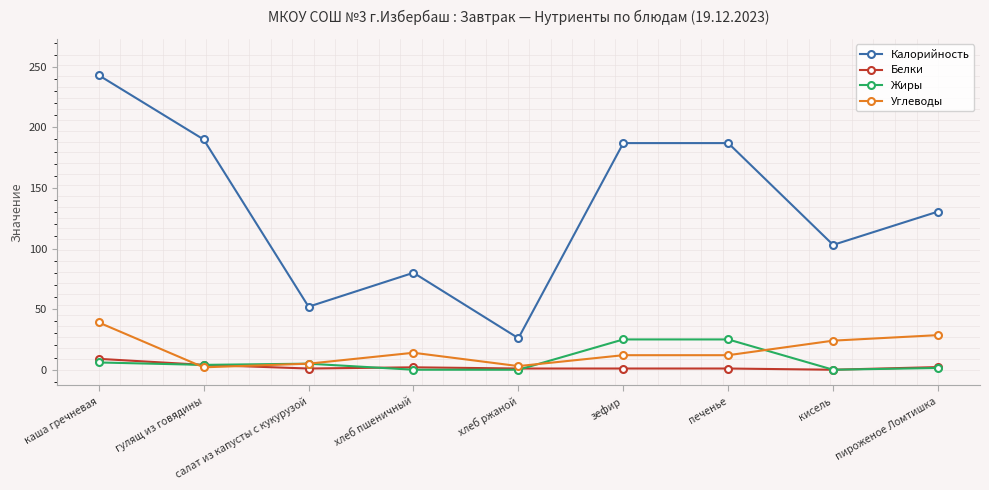

What is the difference between the Белки values at зефир and каша гречневая?

8.0